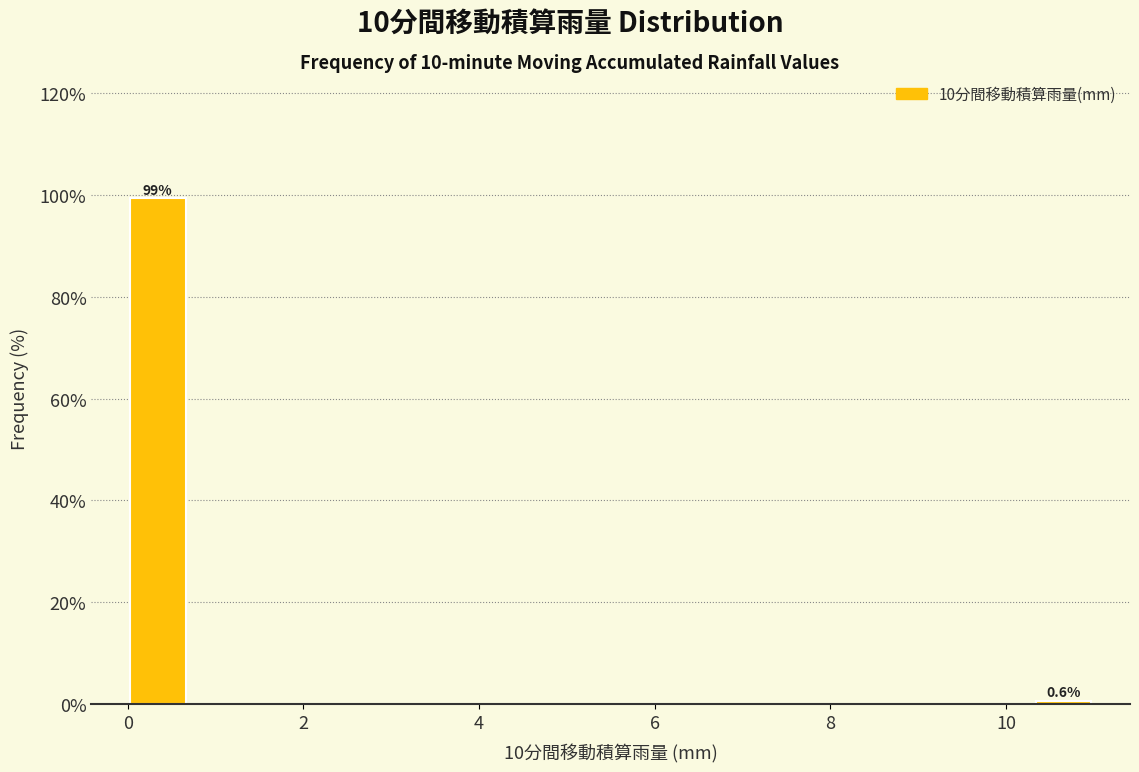

Read against the x-axis, roughly where is the centre of the tallest bar?

0.4